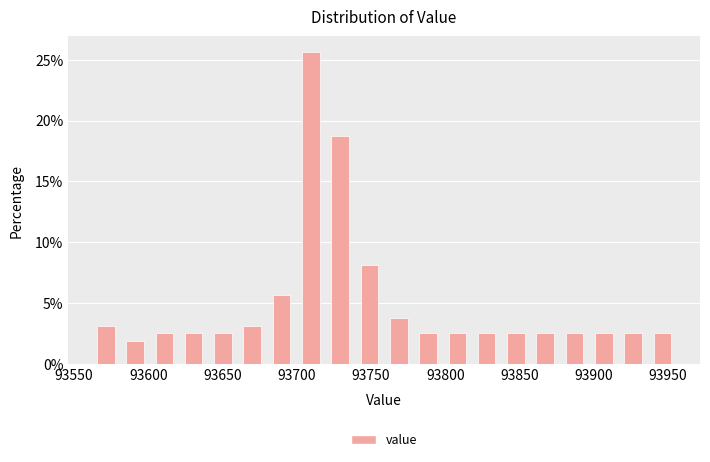

Around what value on the x-axis is the tallest bar? Give the approximate position of its centre, as read against the axis.

93710